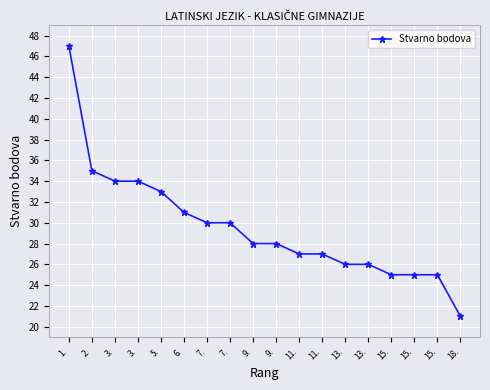

Count the number of categories in the chart.

18